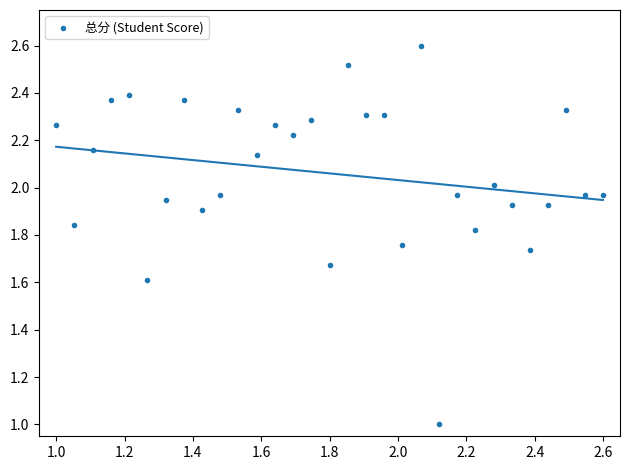

What is the range of Y values (max minus min)?

1.6